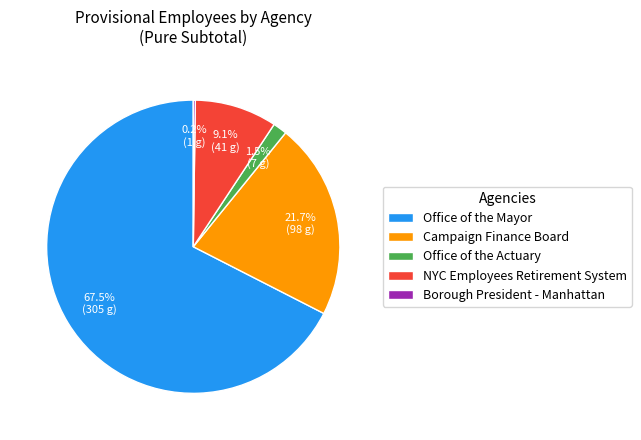

Do Campaign Finance Board and NYC Employees Retirement System together represent more than half of the pie?

No